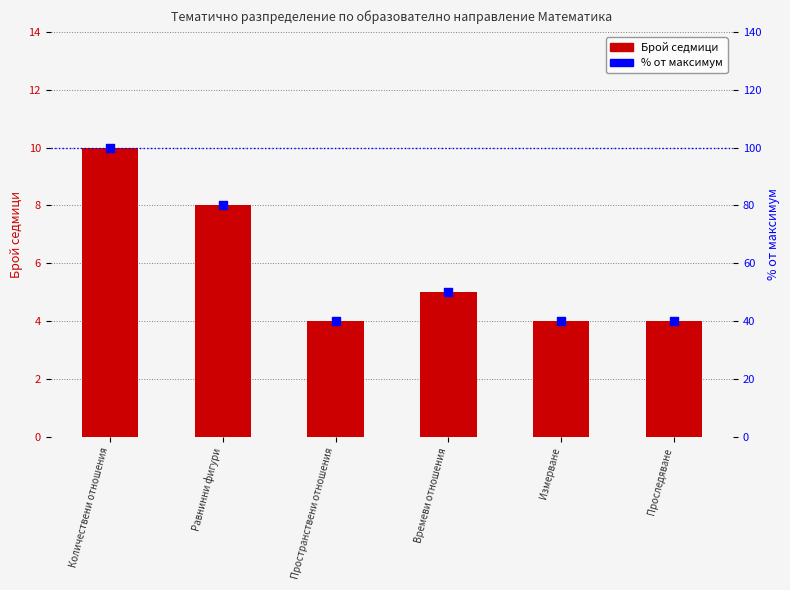

At how many categories does at least one series exceed 25?

6